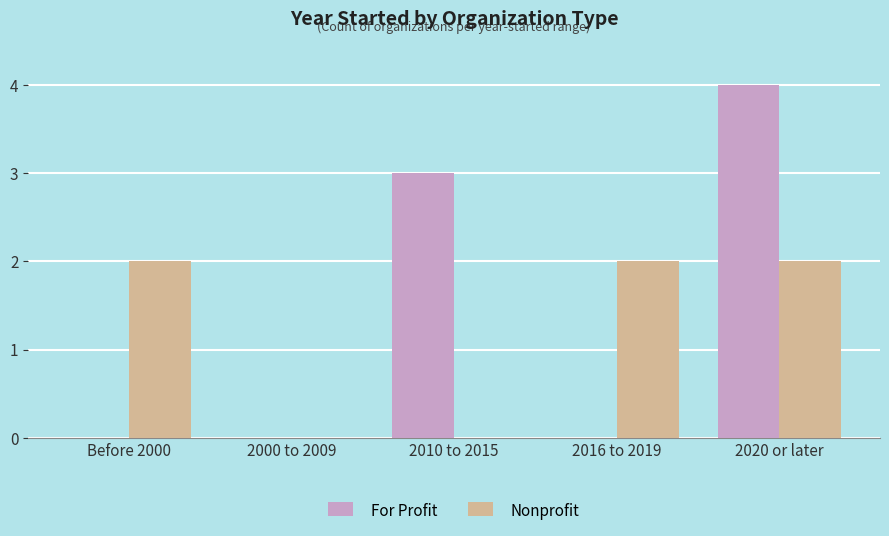

Reading left to right, transcribe all the data shown in this chart.

For Profit: 0	0	3	0	4
Nonprofit: 2	0	0	2	2